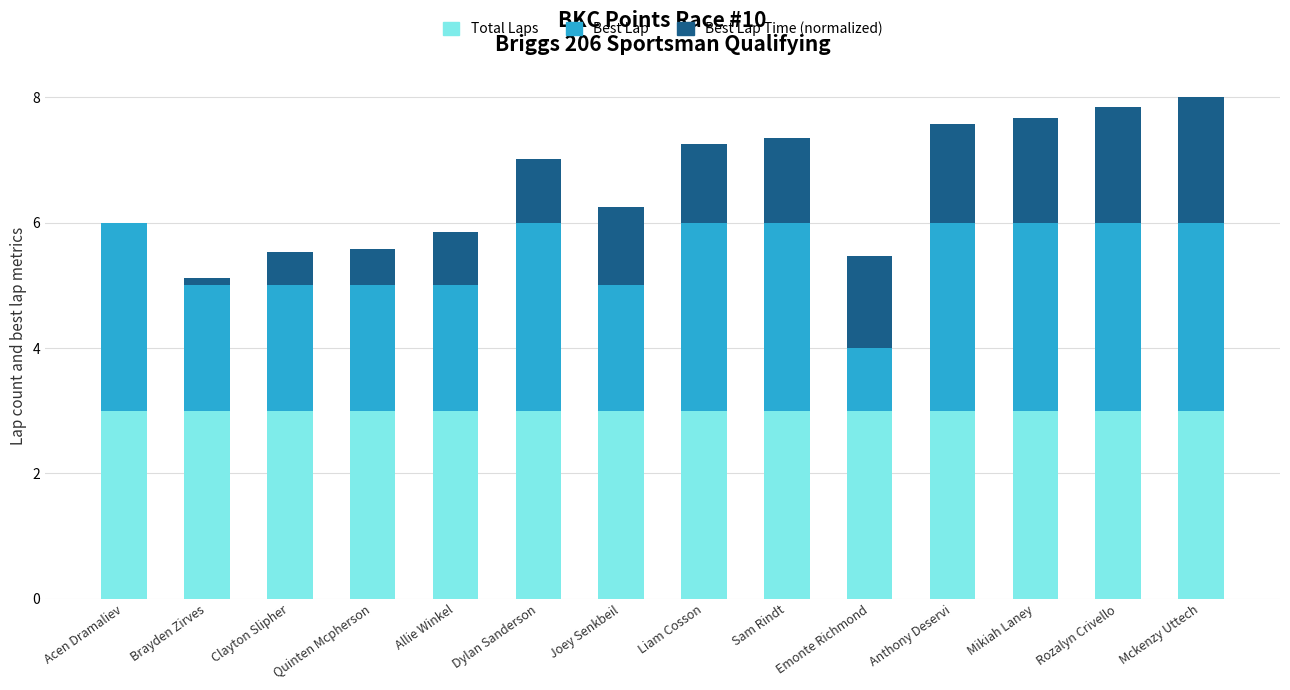

What is the highest value of the Total Laps series?

3.0